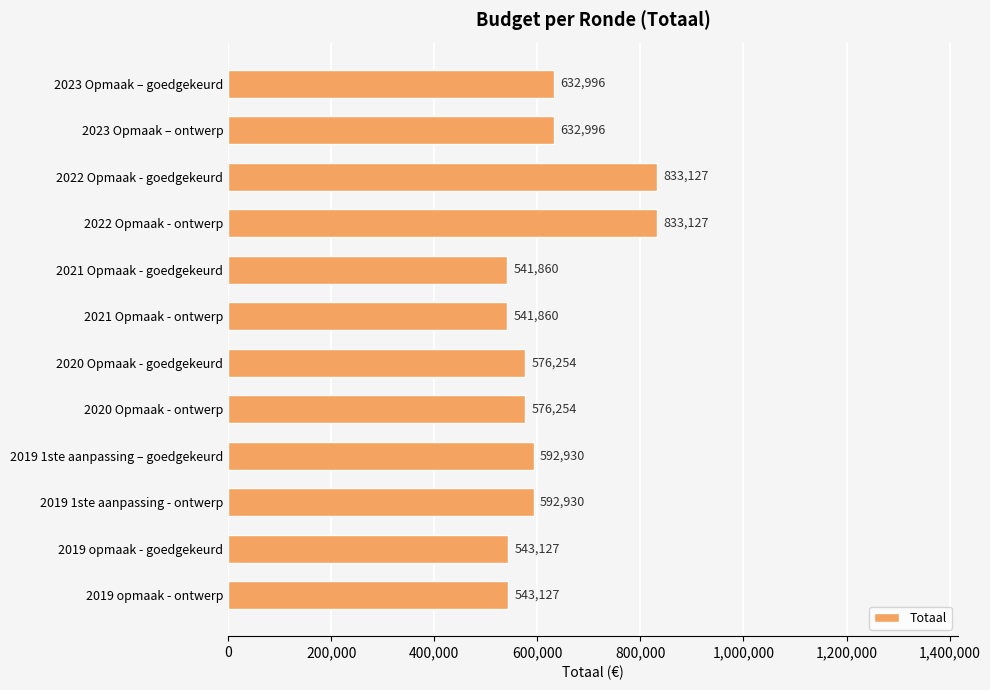

What is the difference between the maximum and minimum values?

291267